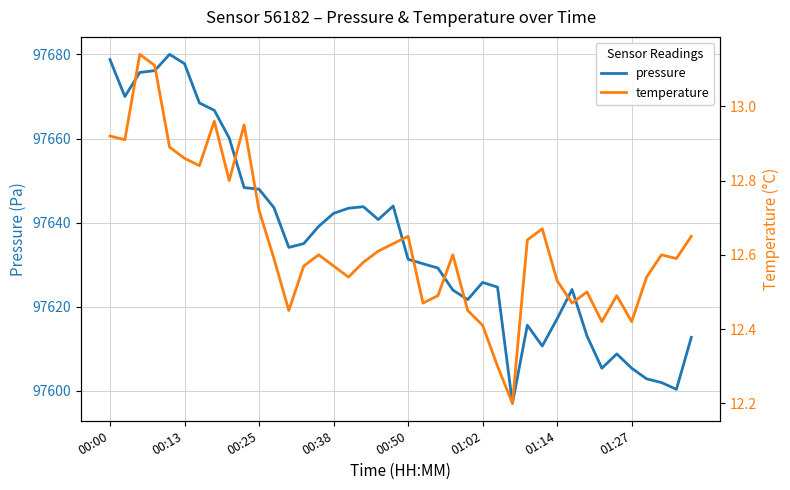

True or false: temperature and pressure cross at least once.

False